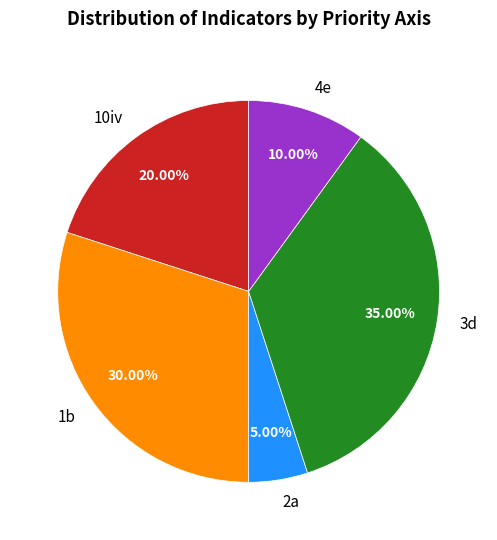

Is 2a the majority of the pie?

No